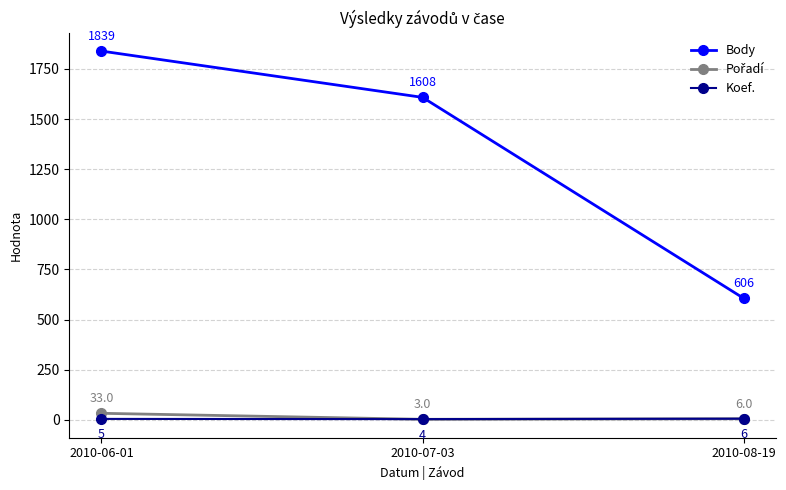

The value of Body at 2010-08-19 is 606. True or false?

True